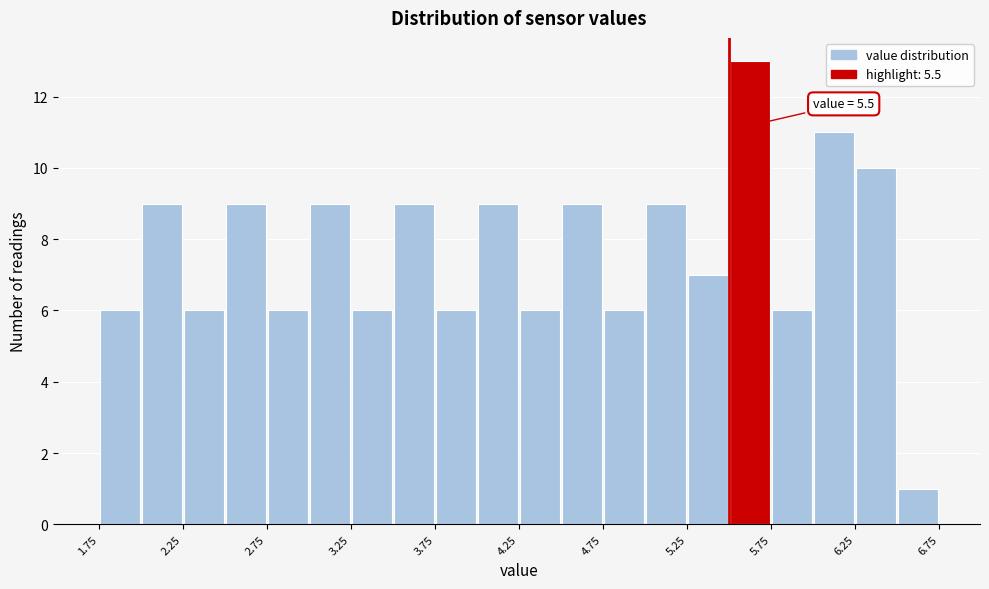

Over which range of the x-axis is the bar tallest?

5.50 to 5.75